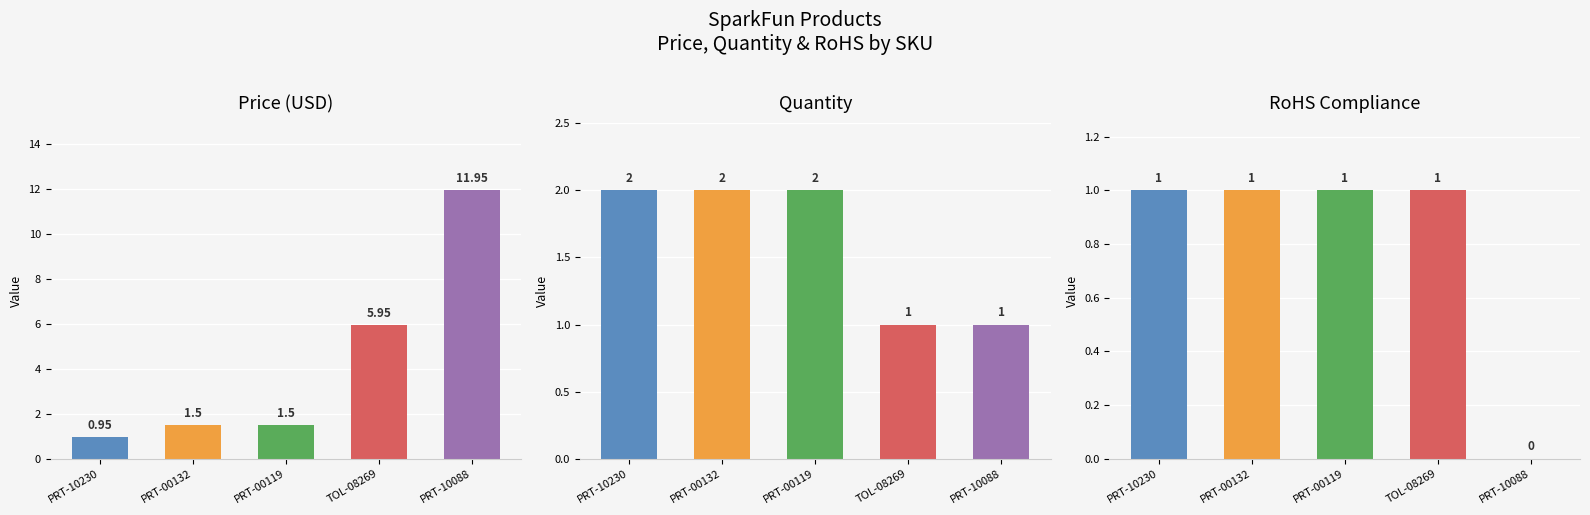

The Quantity series shows 3.1 at PRT-00132. True or false?

False